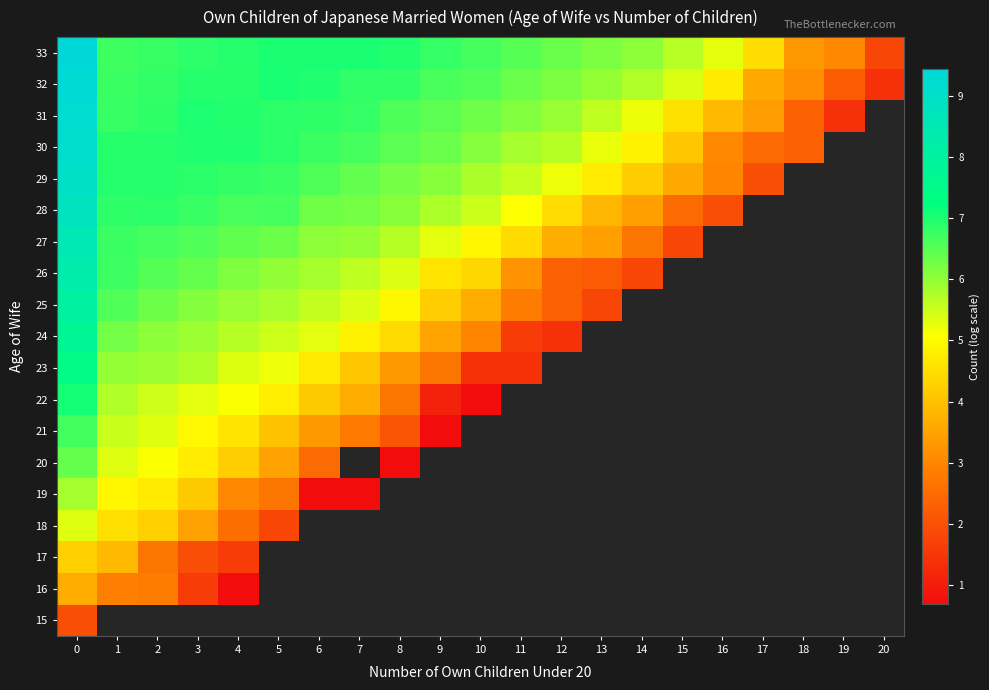

Count the number of categories in the chart.

21